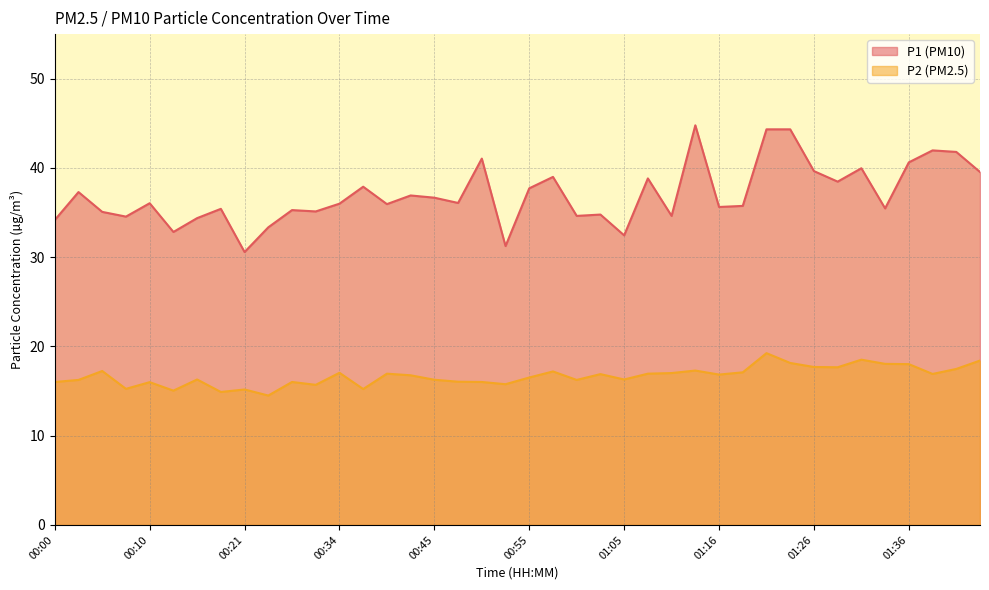

What is the difference between the P2 values at 00:02 and 00:08?

1.0